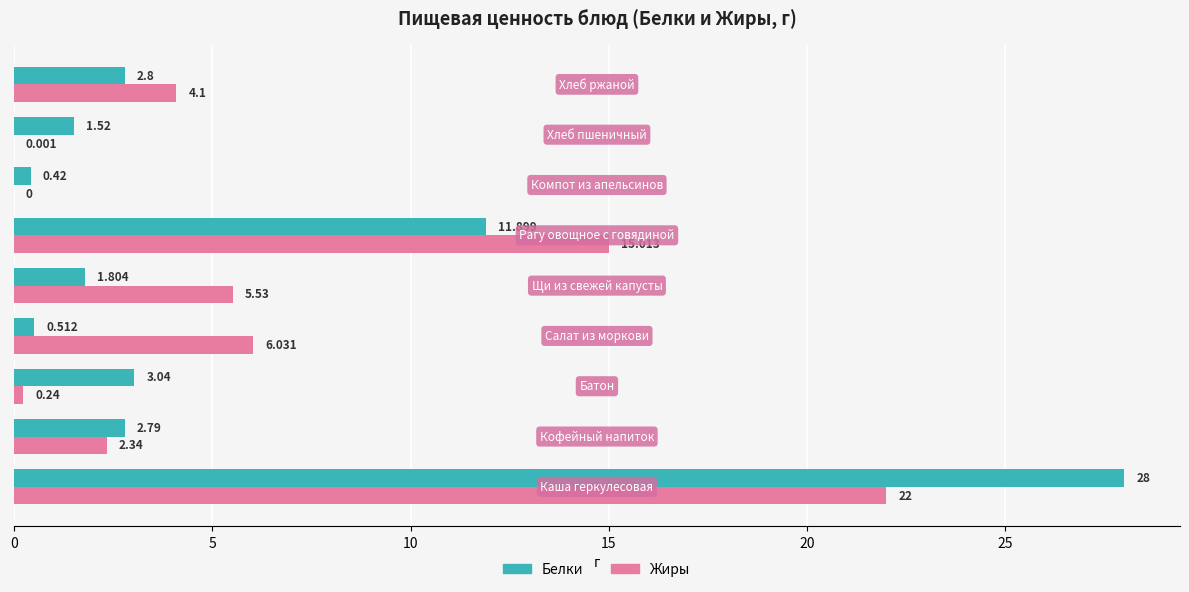

Which series has the largest total across all categories?

Жиры